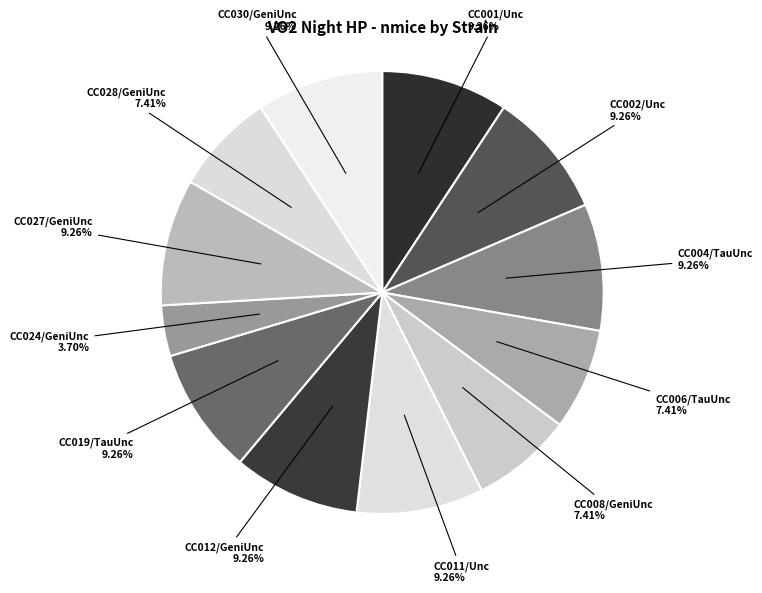

Combined, do CC001/Unc and CC008/GeniUnc account for over 50%?

No